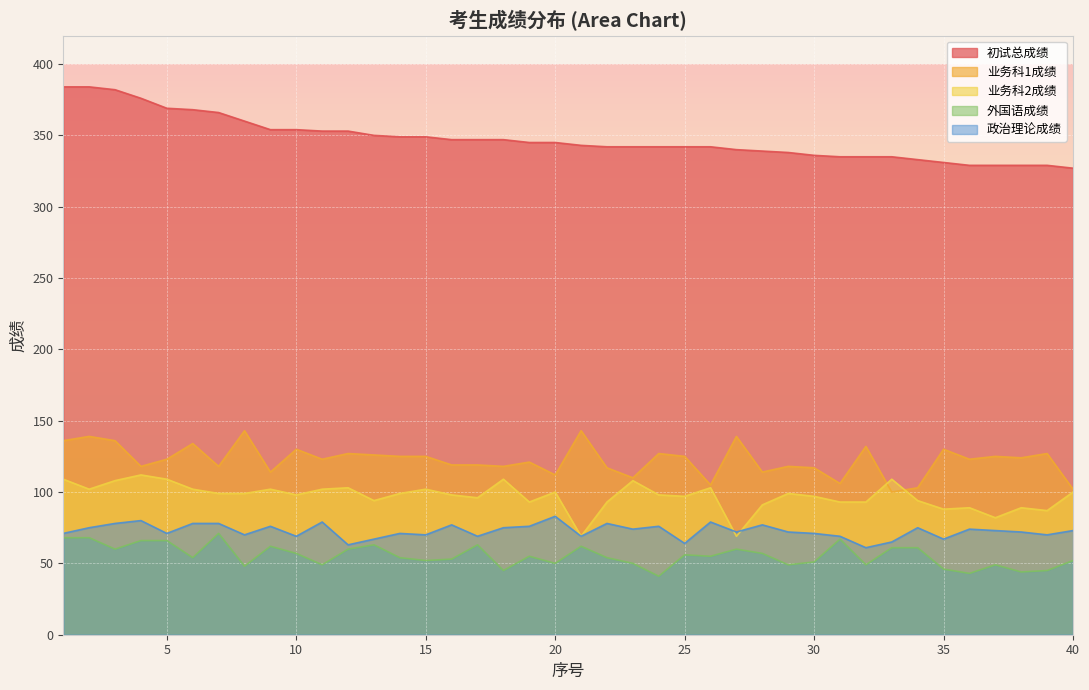

After their last crossing, which series has the higher values: 政治理论成绩 or 业务科2成绩?

业务科2成绩